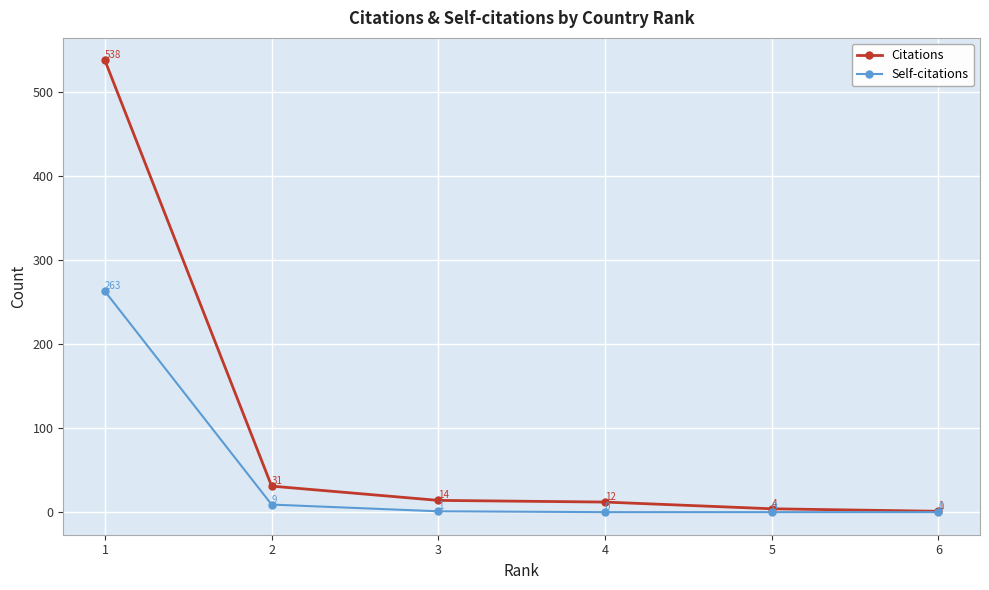

Is it true that Citations equals 1 at 6?

True